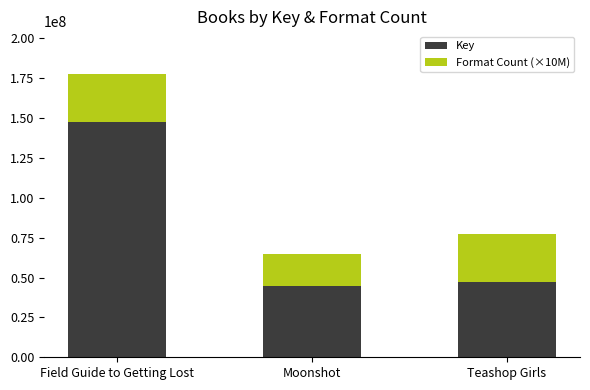

At which label does Key reach its peak?

Field Guide to Getting Lost